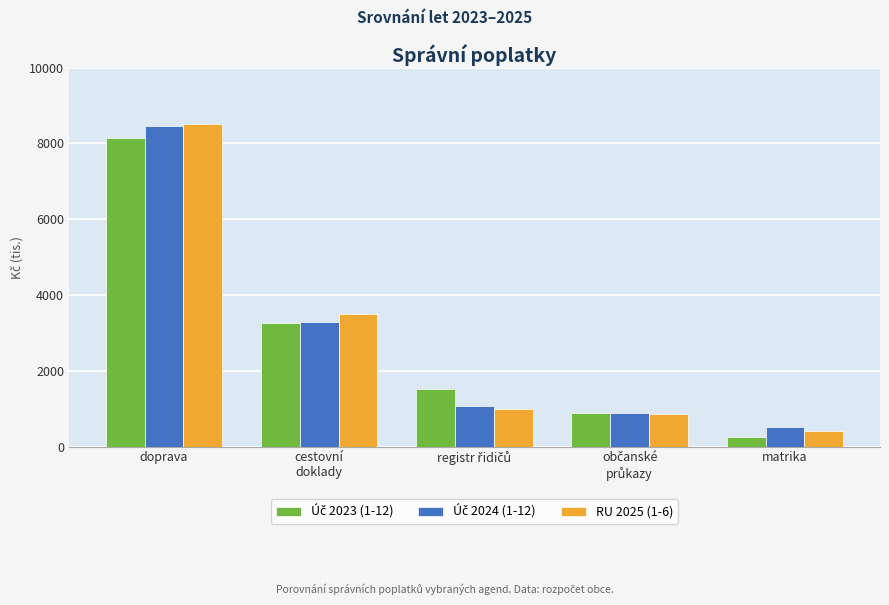

At which category is the sum across all series the highest?

doprava